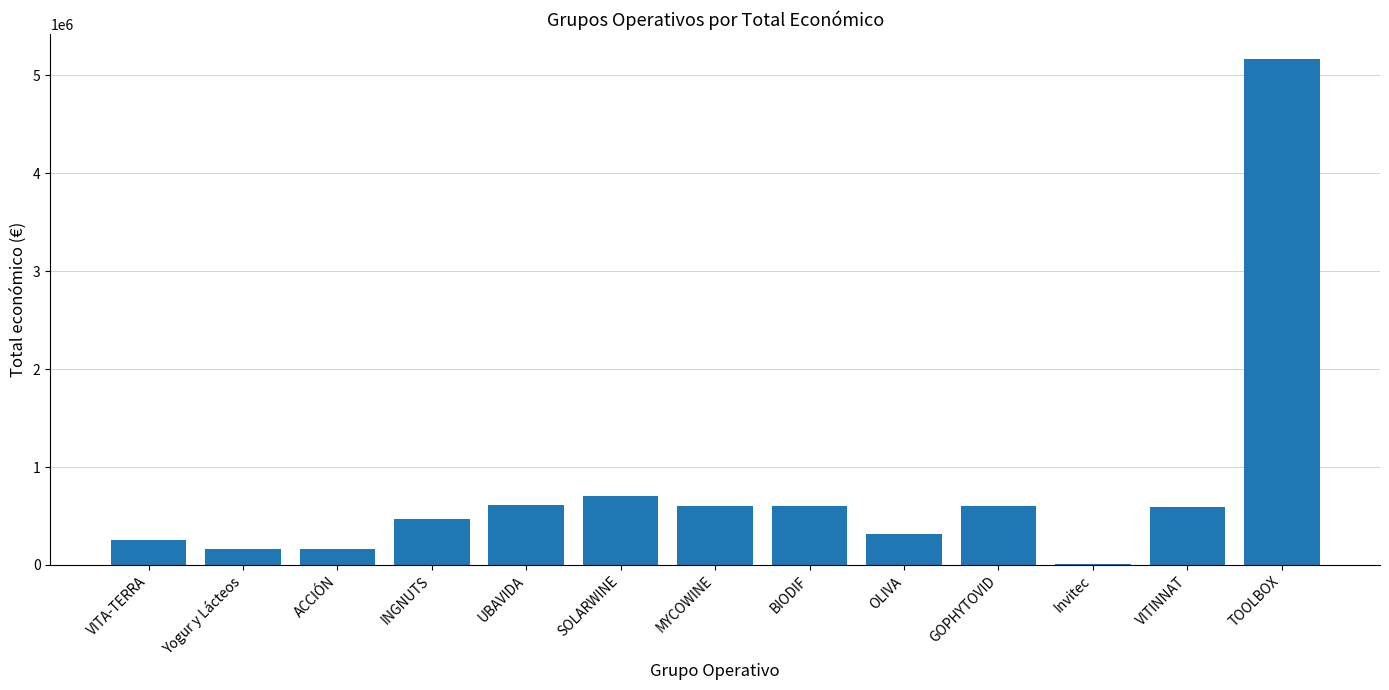

Count the number of categories in the chart.

13